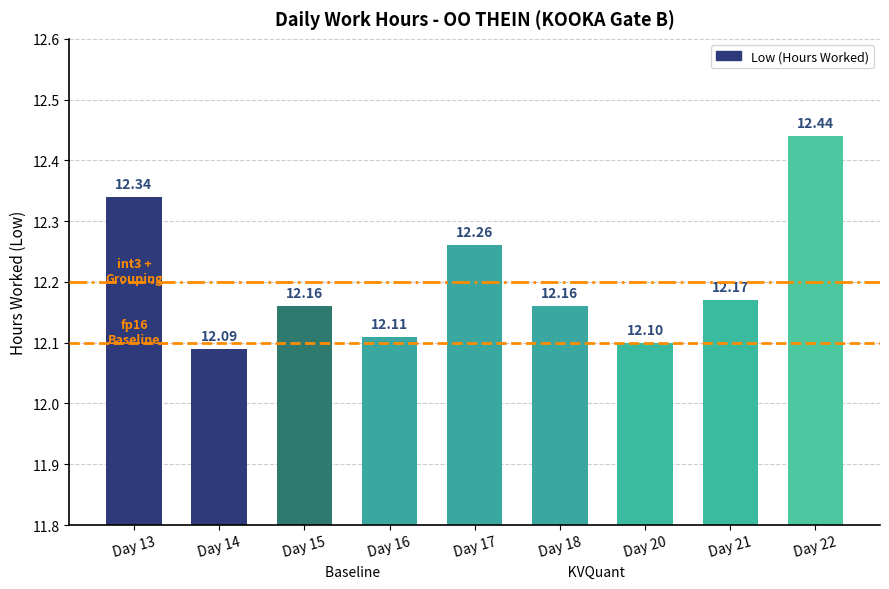

What is the value of the 5th bar from the left?

12.3